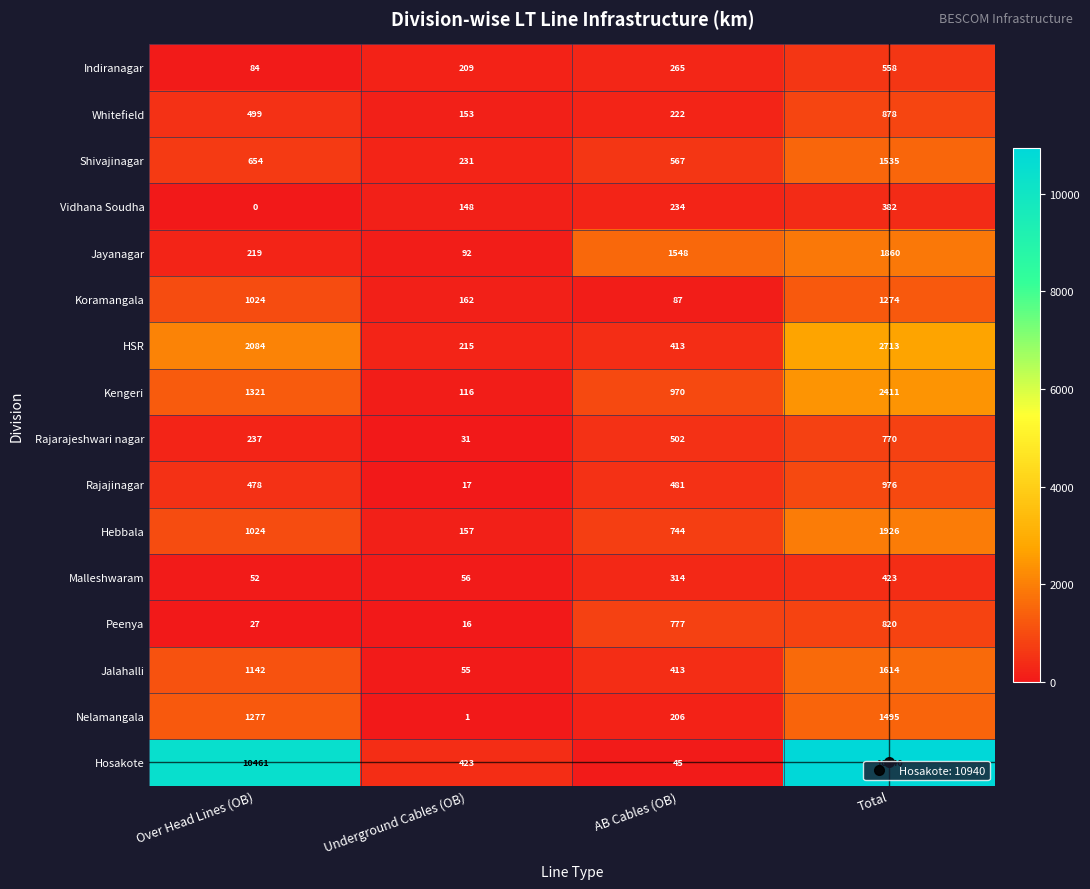

True or false: Jayanagar has a value of 219 at Over Head Lines (OB).

True